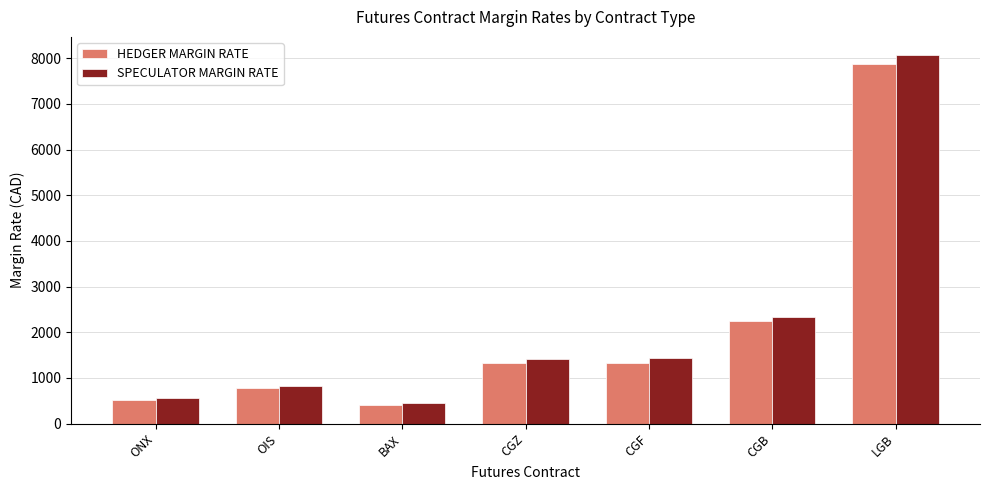

At which label is SPECULATOR MARGIN RATE closest to 4261?

CGB